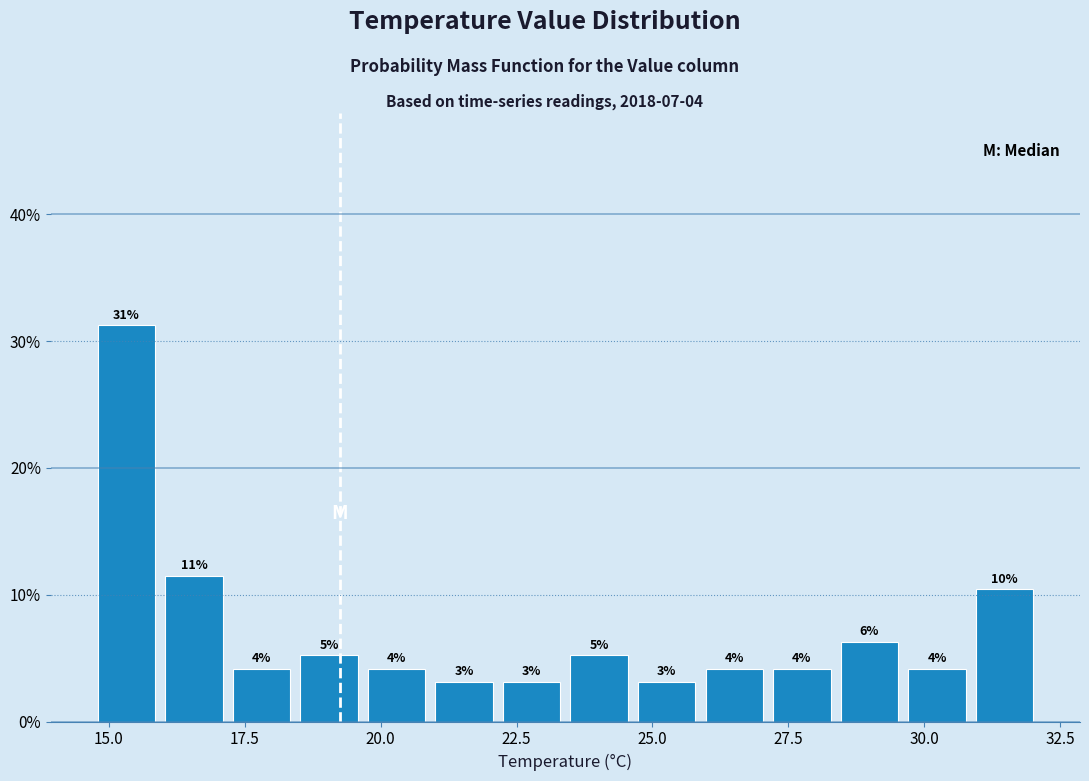

Read against the x-axis, roughly where is the centre of the tallest bar?

15.5